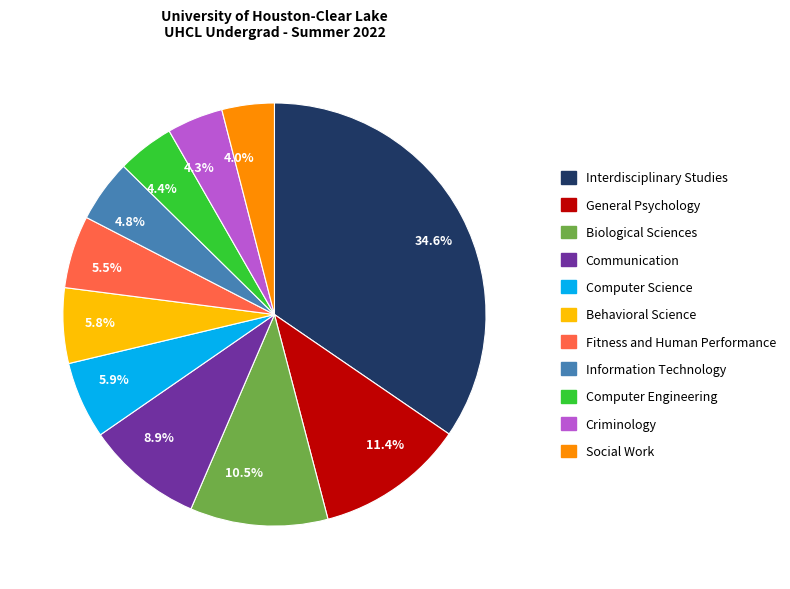

Which category has the biggest portion of the pie?

34.6%